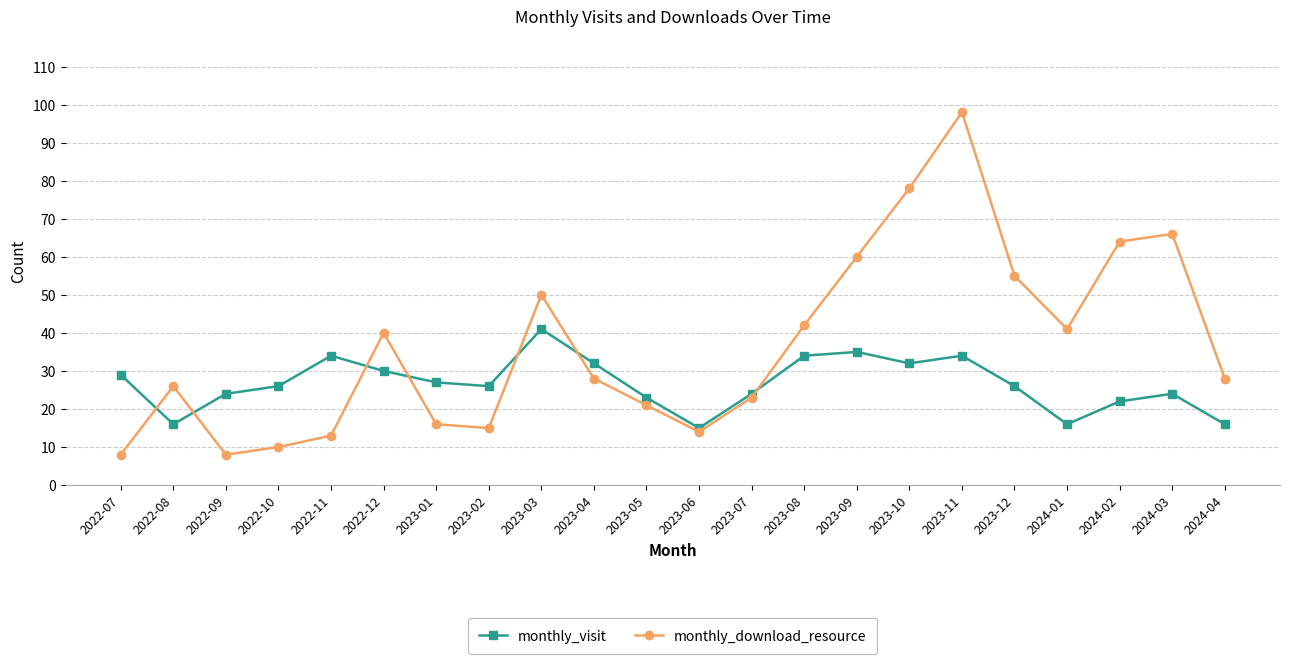

What is the difference between the highest and lowest values at 2023-01?

11